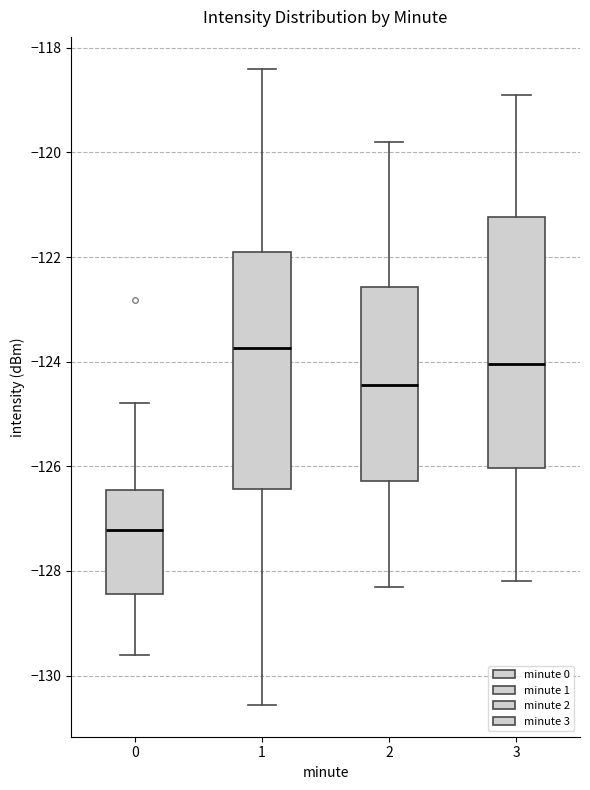

Reading left to right, transcribe this box plot: for each box, give where its median line is, the range the box spans, and where its two whiskers end, as read against the y-axis. The values are not printed on the chart, so give them approximately, as read against the axis.

0: median -127.2, box -128.4 to -126.4, whiskers -129.6 to -124.8
1: median -123.8, box -126.4 to -121.8, whiskers -130.6 to -118.4
2: median -124.4, box -126.2 to -122.6, whiskers -128.2 to -119.8
3: median -124.0, box -126.0 to -121.2, whiskers -128.2 to -118.8